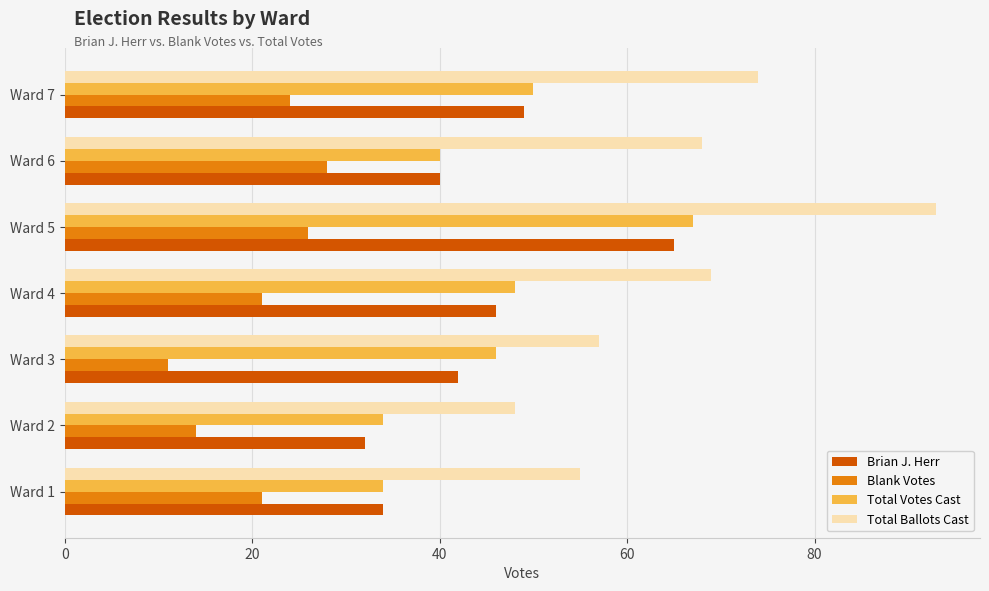

What is the difference between the highest and lowest values at Ward 5?

67